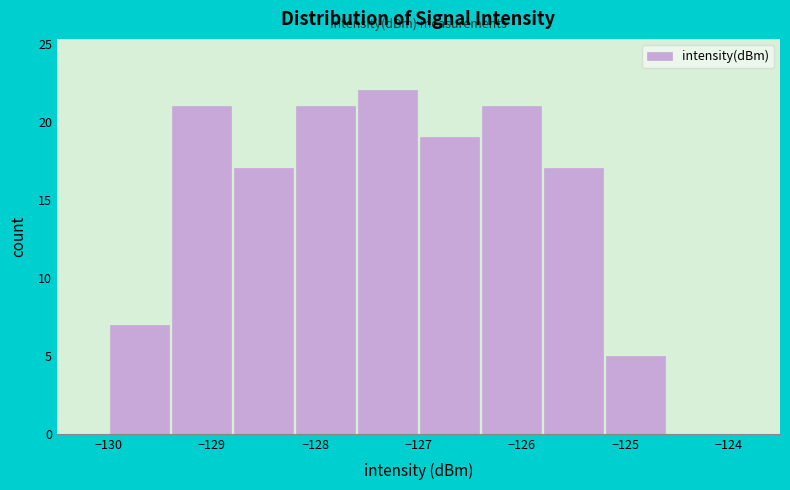

How tall is the bar that spans -128.8 to -128.2 on the x-axis? The values are not printed on the chart, so give them approximately, as read against the axis.

17